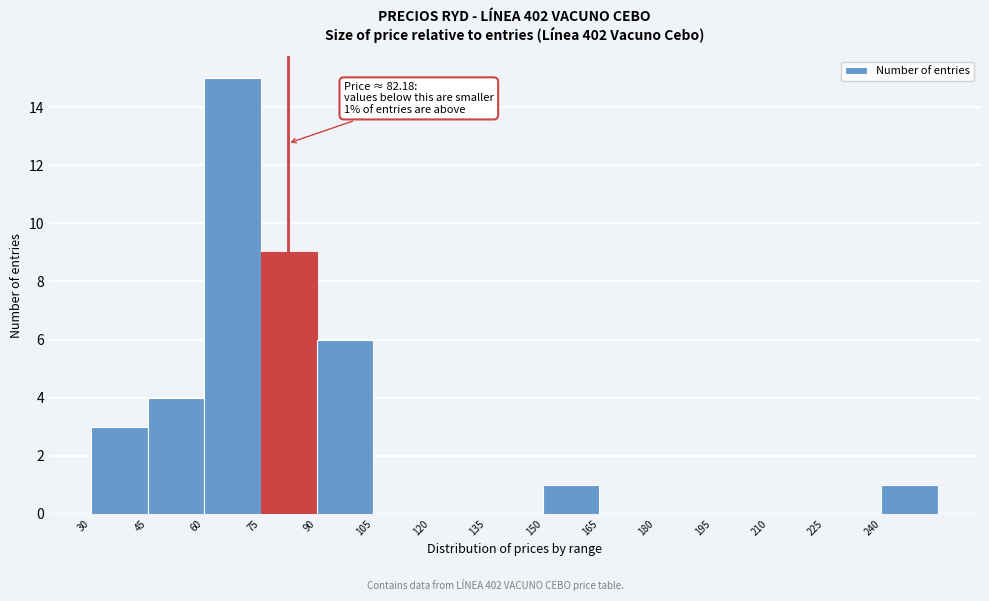

Which range on the x-axis has the tallest bar?

60 to 75